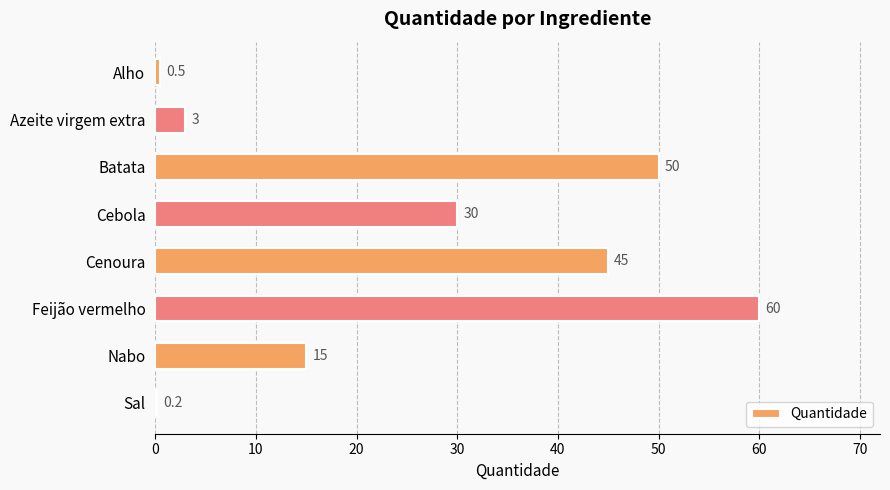

What is the change in value from Batata to Cebola?

-20.0